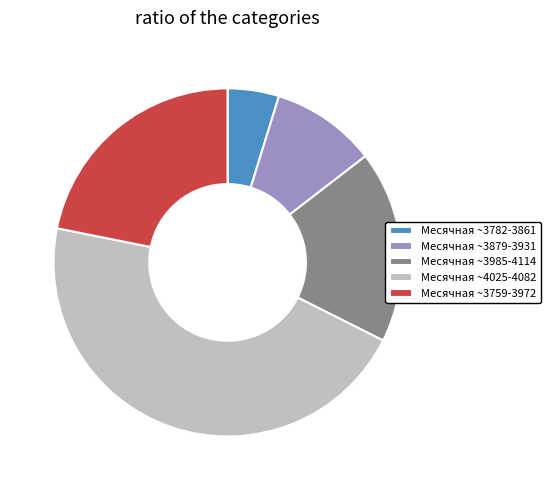

Is it true that Месячная ~3759-3972 is 33% of the pie?

False